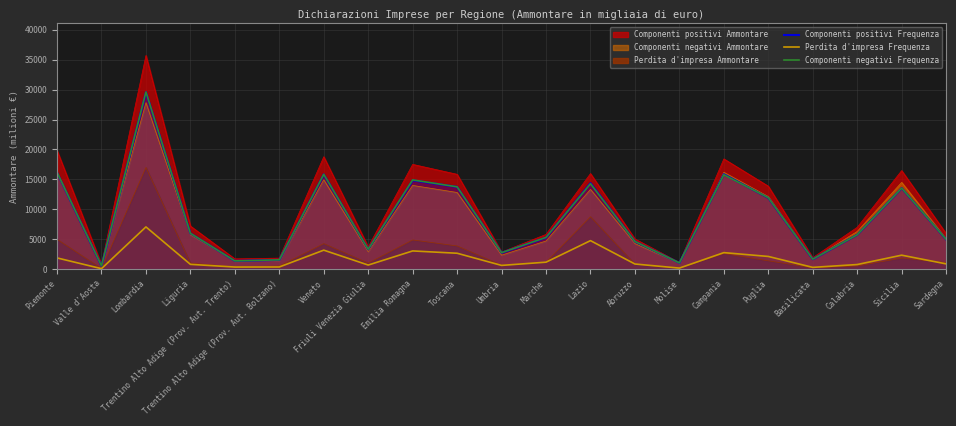

Where do Componenti negativi Frequenza and Componenti positivi Frequenza first cross each other?

Marche and Lazio